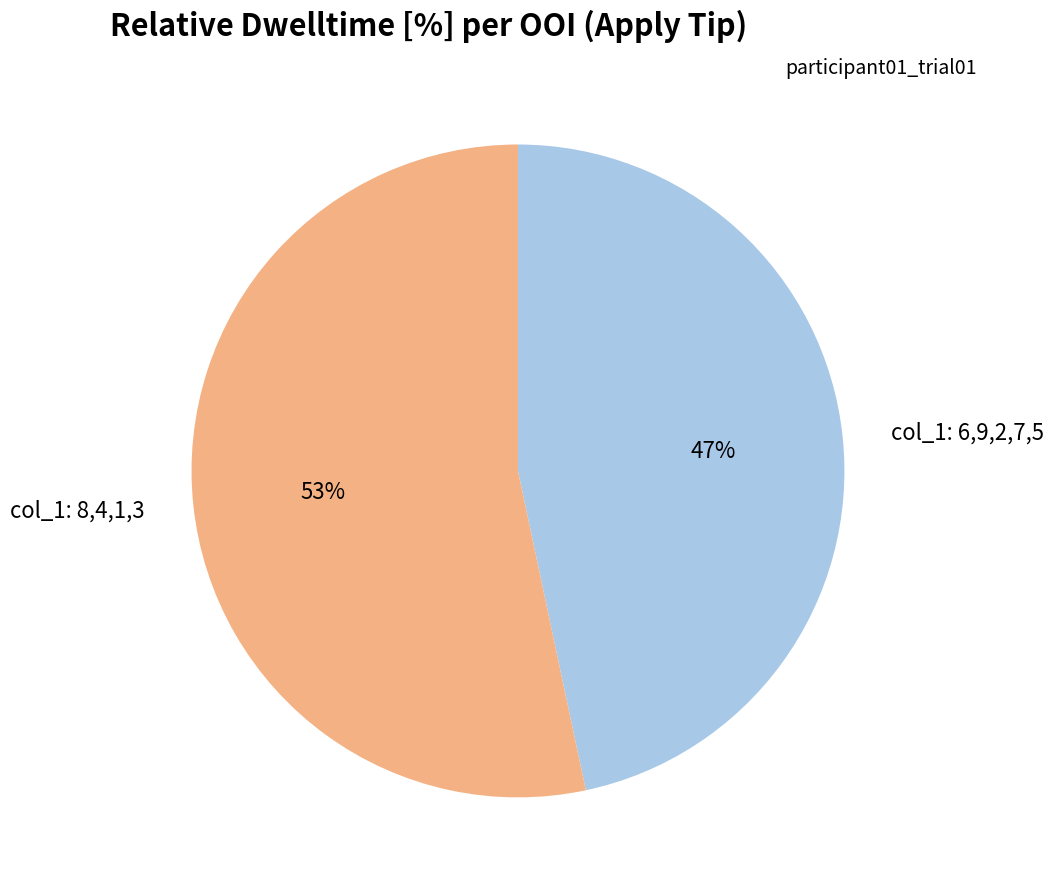

Approximately how many times larger is the value at col_1: 6,9,2,7,5 compared to col_1: 8,4,1,3?

0.9